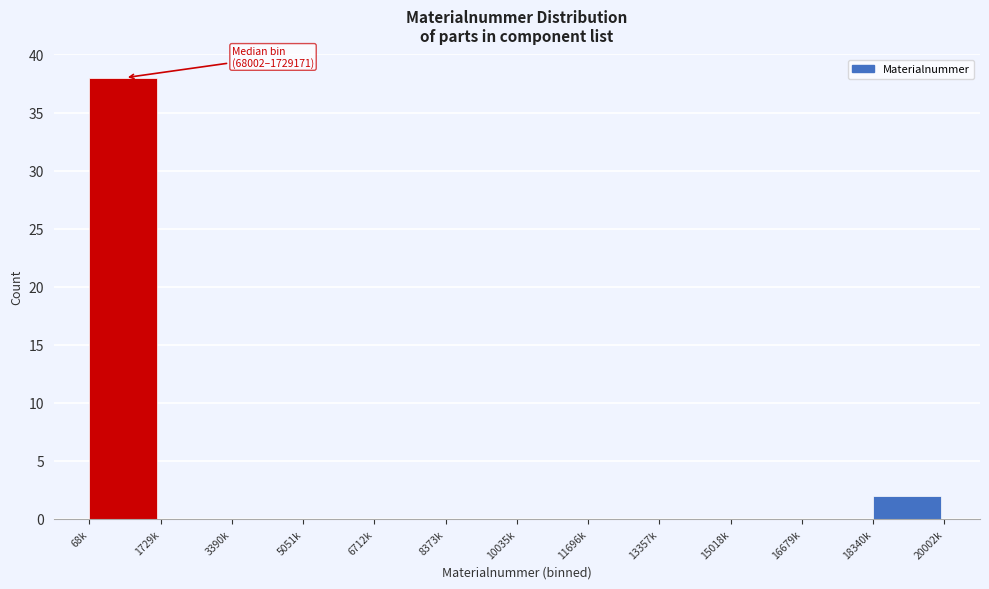

Reading right to left, extract all data points from this chart.

18340k=2	16679k=0	15018k=0	13357k=0	11696k=0	10035k=0	8373k=0	6712k=0	5051k=0	3390k=0	1729k=0	68k=38